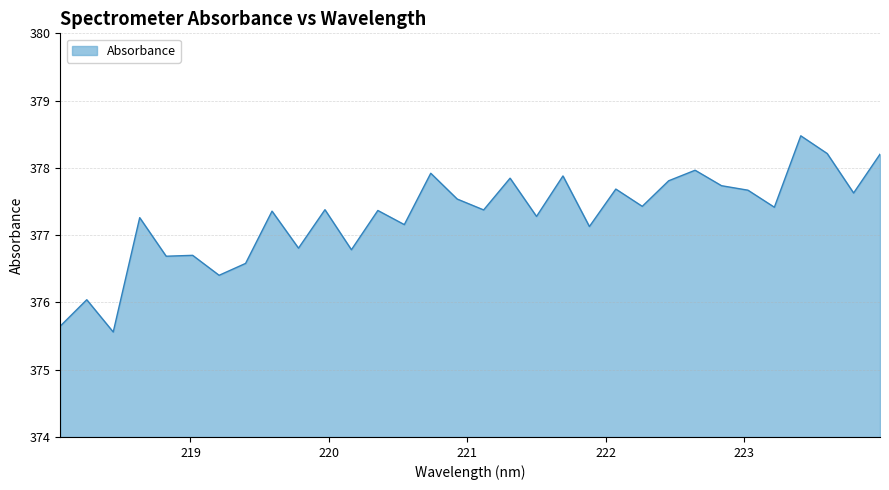

What is the greatest value displayed?

378.5